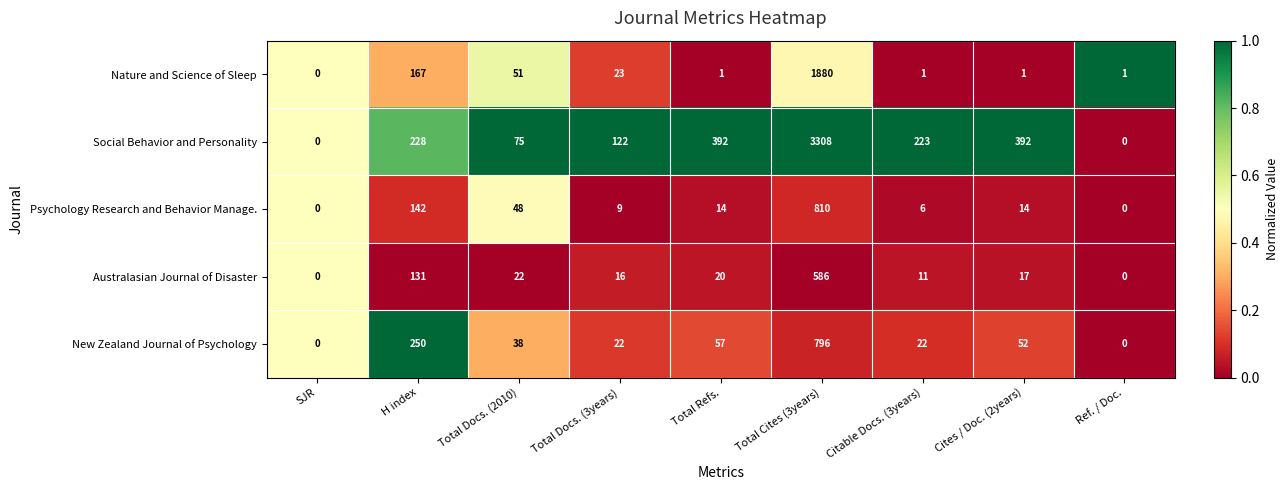

Rank the series by their maximum value, from highest to lowest.

Social Behavior and Personality, Nature and Science of Sleep, Psychology Research and Behavior Manage., New Zealand Journal of Psychology, Australasian Journal of Disaster